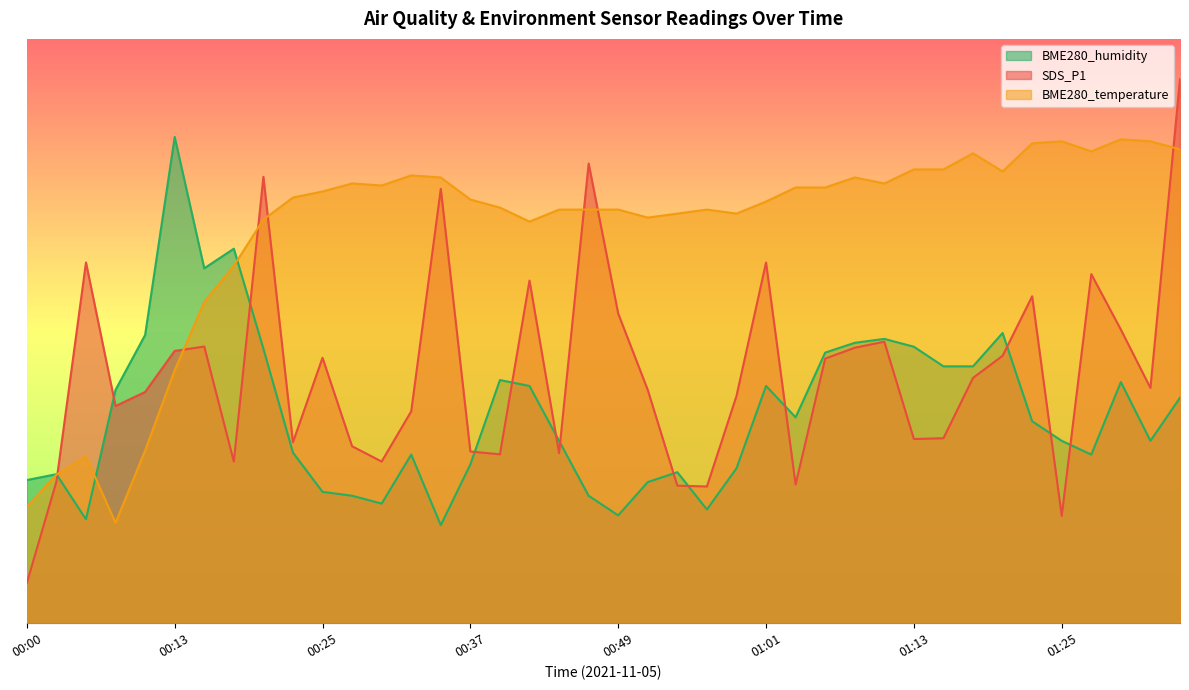

Which series has the largest total across all categories?

BME280_temperature